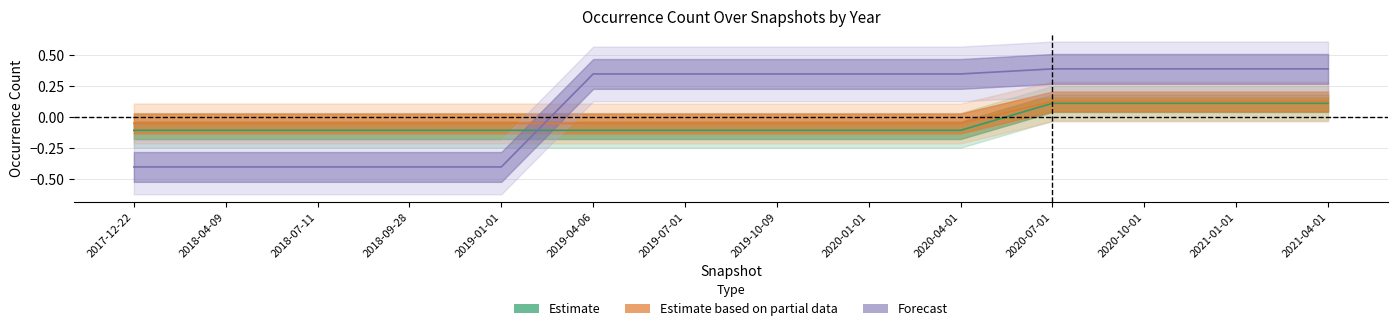

Between 2018-07-11 and 2019-10-09, which is larger?

2018-07-11